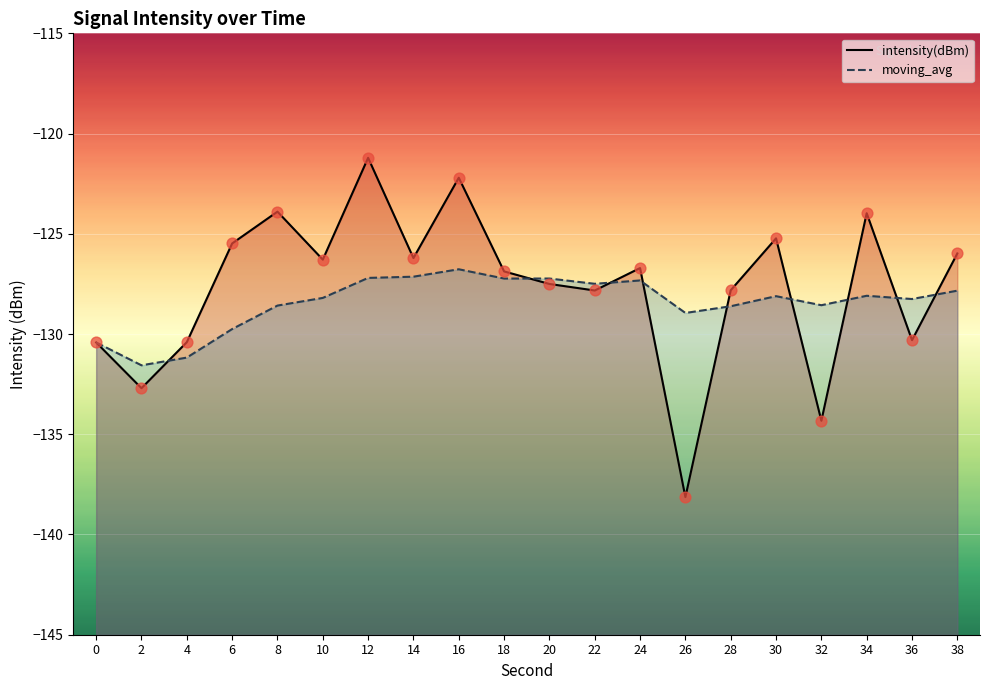

What are all the series names shown in the legend?

intensity(dBm), moving_avg